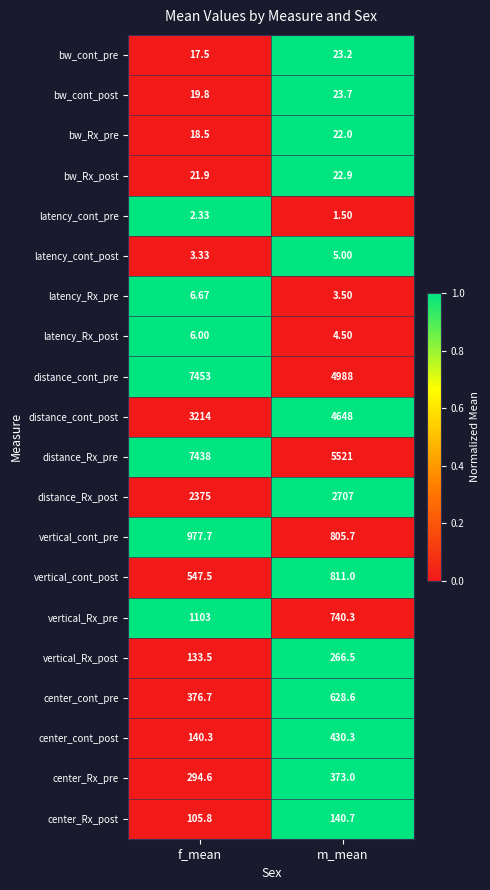

Which series has the largest total across all categories?

distance_Rx_pre